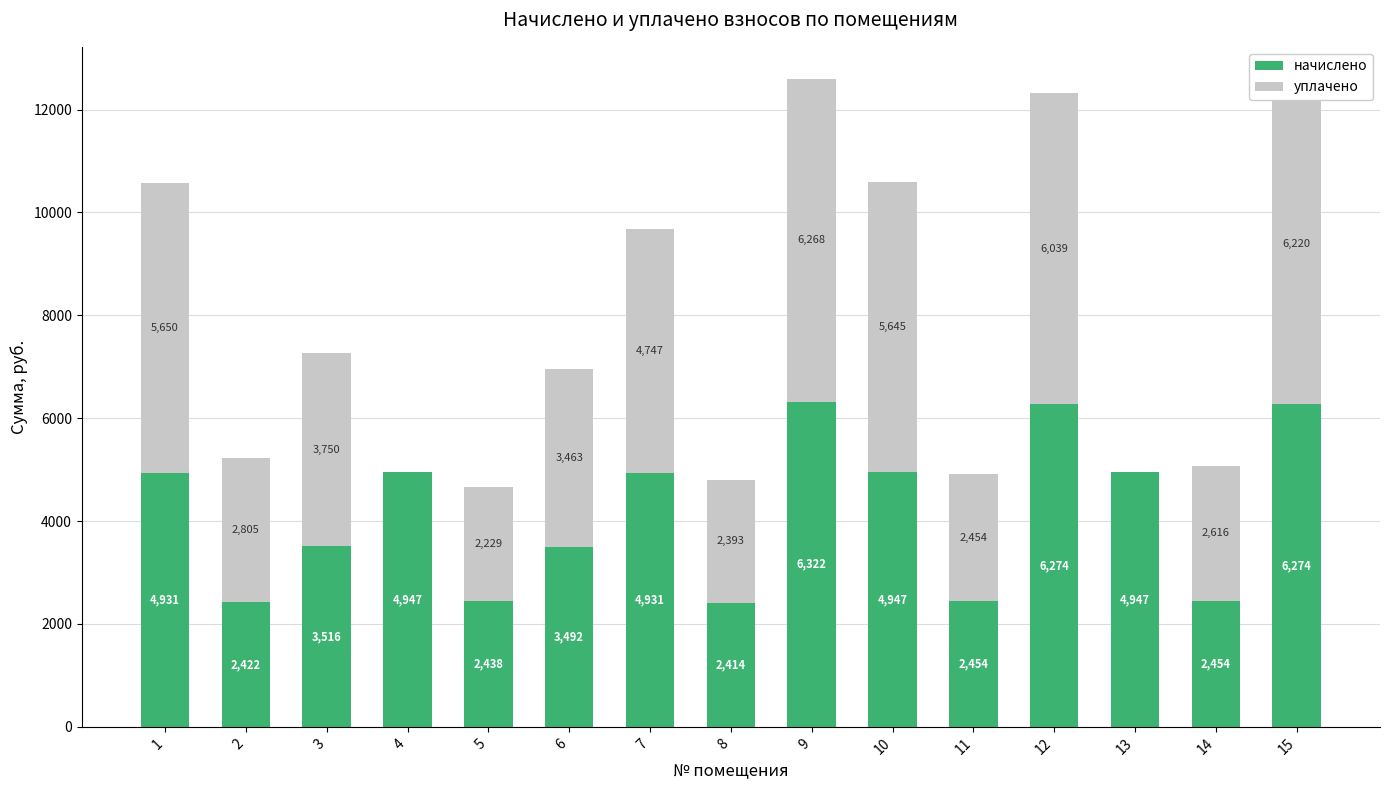

Read the начислено value at 7.

4931.0